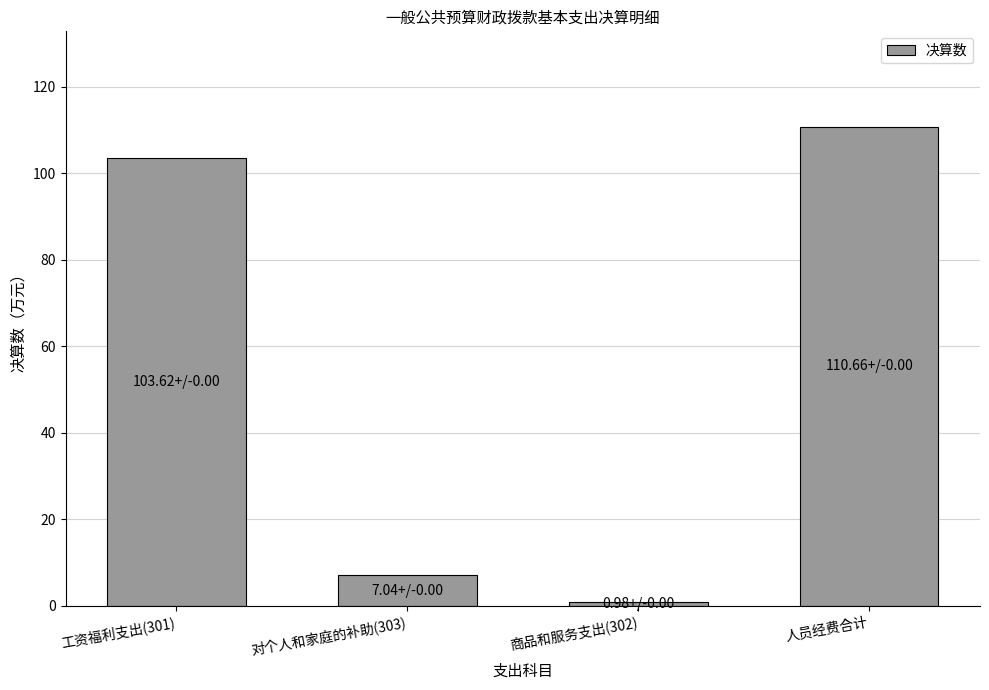

What is the change in value from 工资福利支出(301) to 人员经费合计?

+7.0